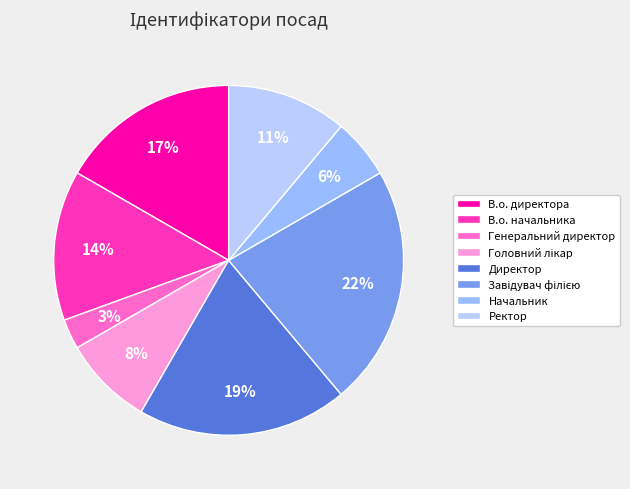

Does Начальник account for over 50% of the chart?

No